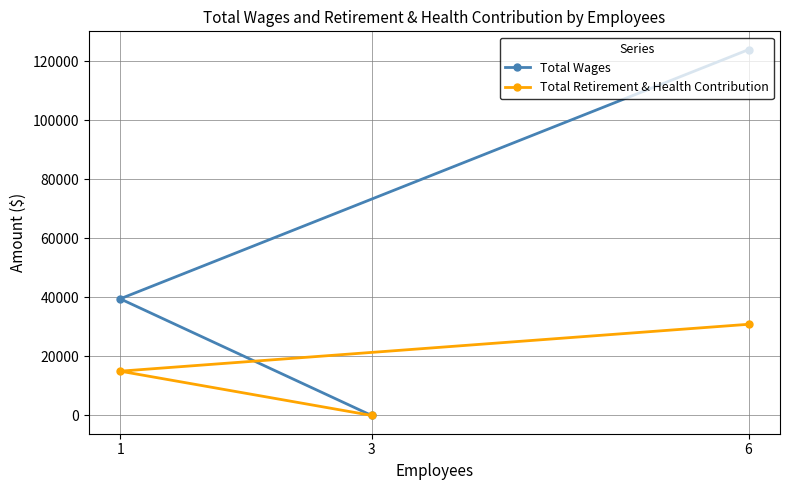

Is it true that Total Wages equals 39520 at 1?

True